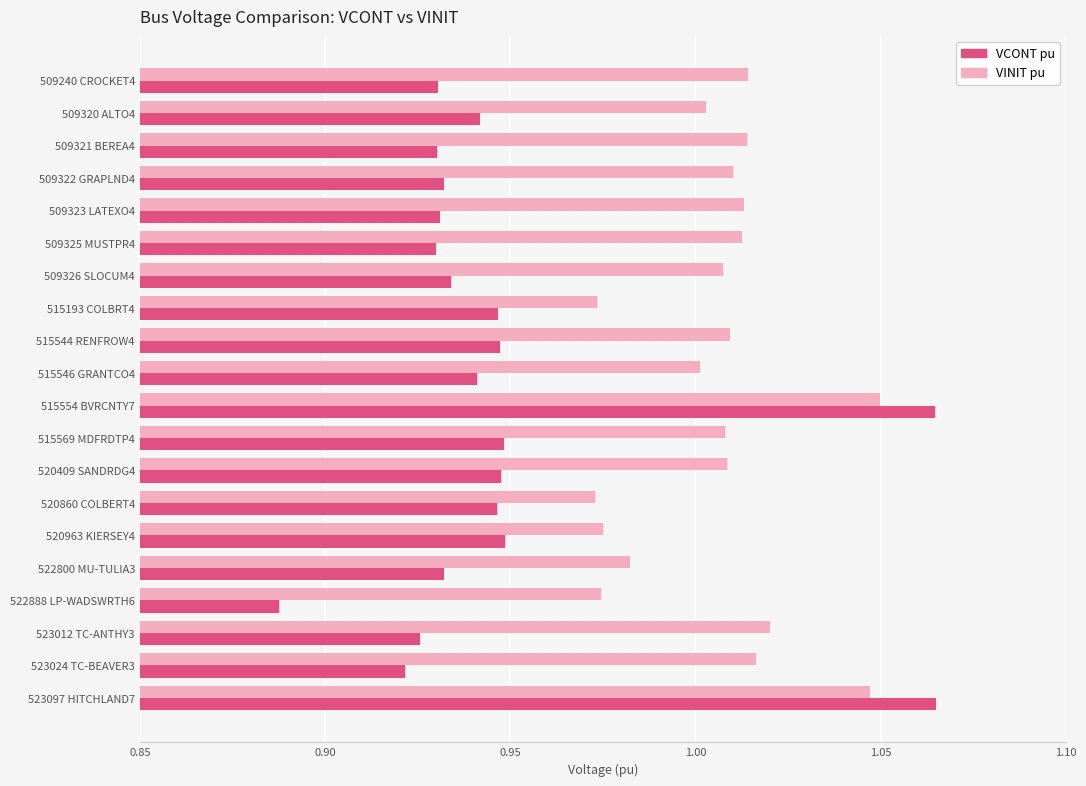

At which label does VCONT pu reach its minimum?

522888 LP-WADSWRTH6